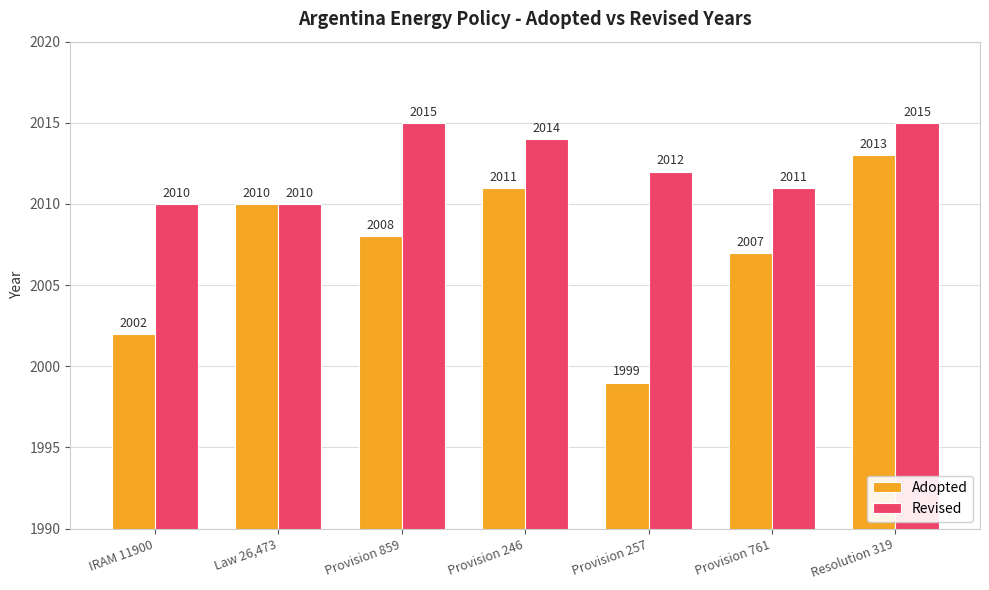

What is the difference between the Adopted values at Provision 761 and IRAM 11900?

5